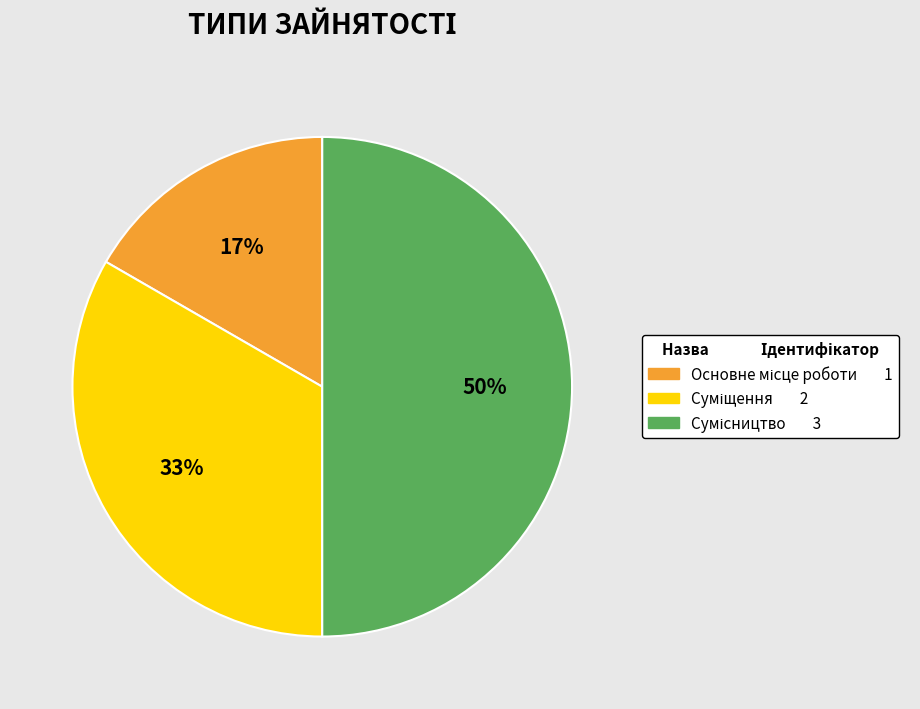

How many segments does this pie chart have?

3